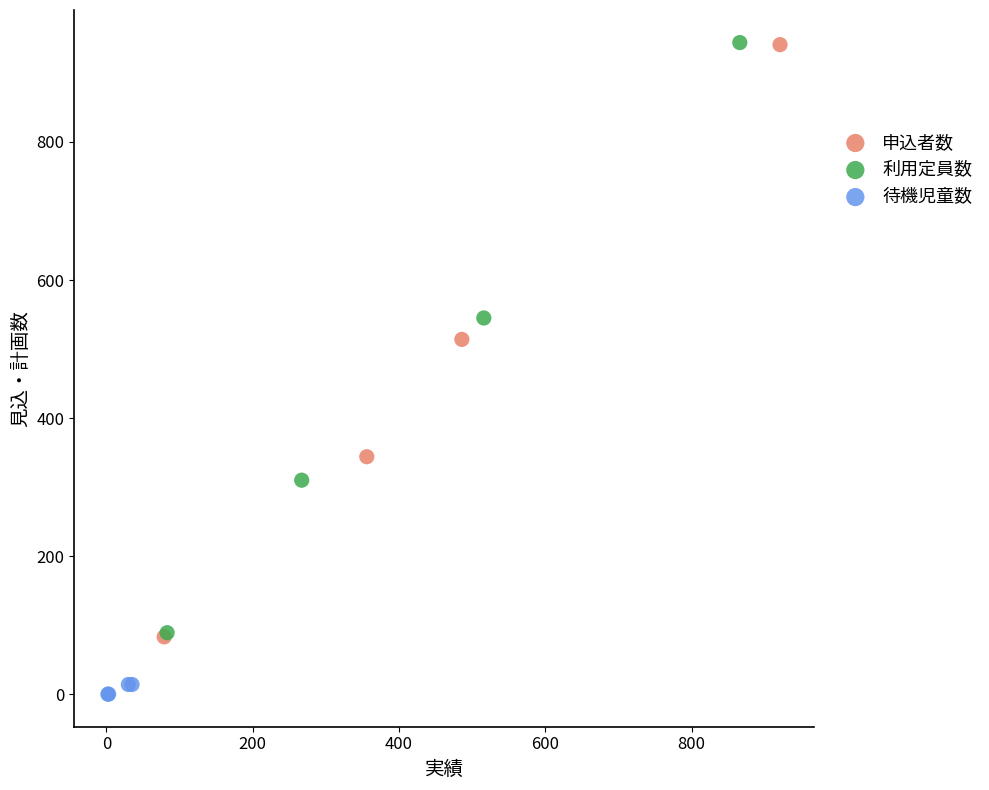

Which series contains the lowest Y value?

待機児童数